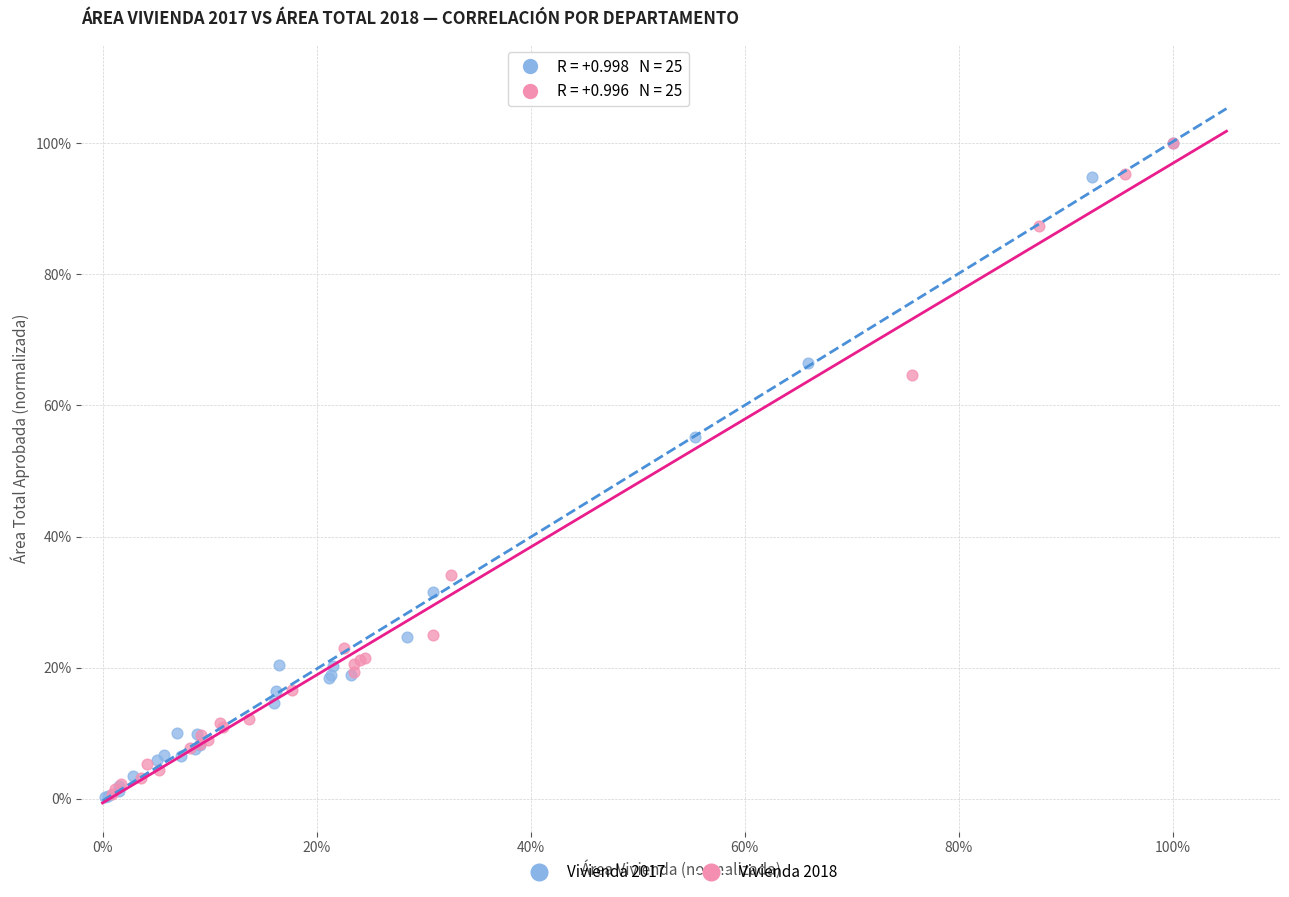

What are all the series names shown in the legend?

Vivienda 2017, Vivienda 2018